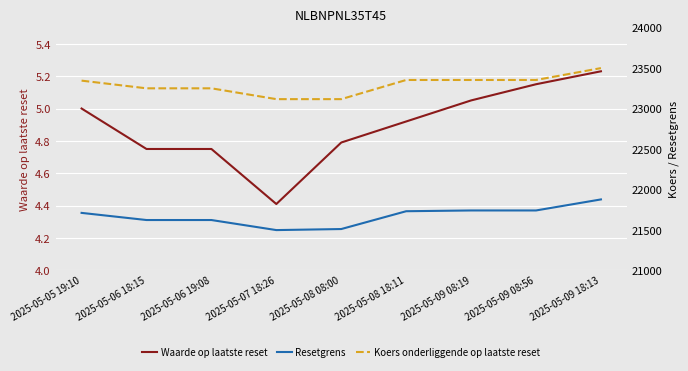

True or false: Koers onderliggende op laatste reset and Waarde op laatste reset intersect in this chart.

False